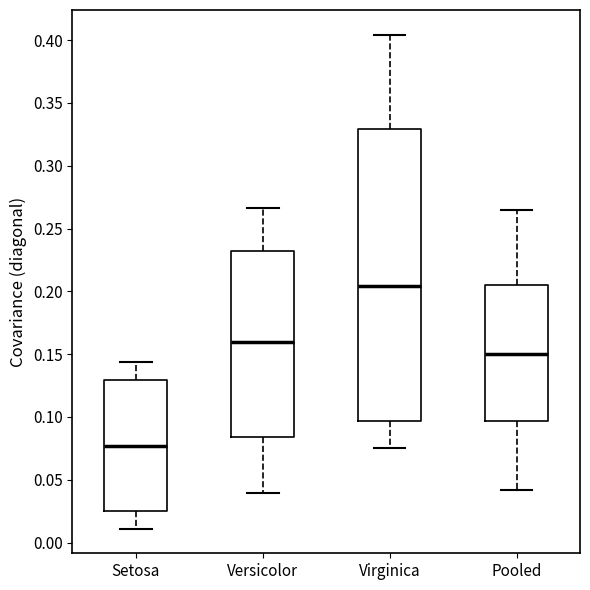

Reading left to right, read every box against the y-axis: the position of its median line, the range the box covers, and the ends of its whiskers. The values are not printed on the chart, so give them approximately, as read against the axis.

Setosa: median 0.075, box 0.025 to 0.130, whiskers 0.010 to 0.145
Versicolor: median 0.160, box 0.085 to 0.230, whiskers 0.040 to 0.265
Virginica: median 0.205, box 0.095 to 0.330, whiskers 0.075 to 0.405
Pooled: median 0.150, box 0.095 to 0.205, whiskers 0.040 to 0.265